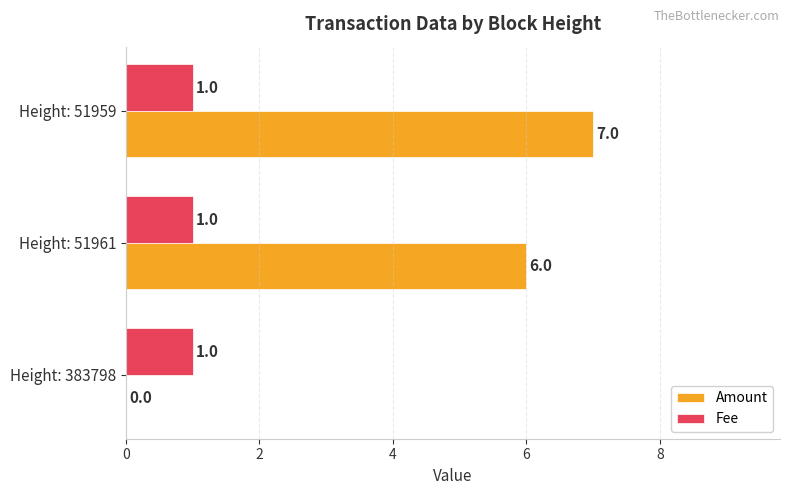

Which series changed the most between Height: 51961 and Height: 51959?

Amount